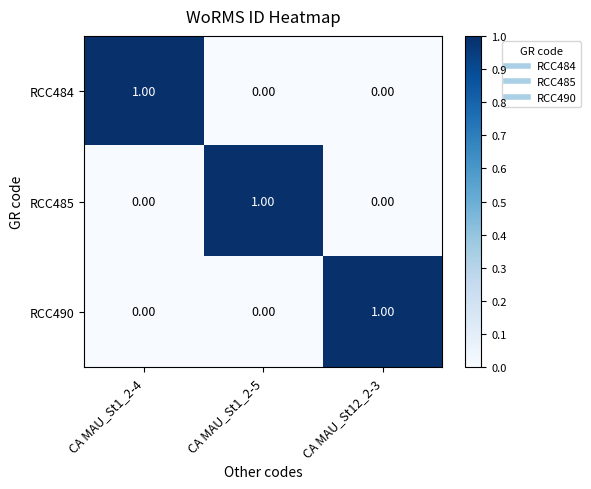

At how many categories does at least one series exceed 0?

3